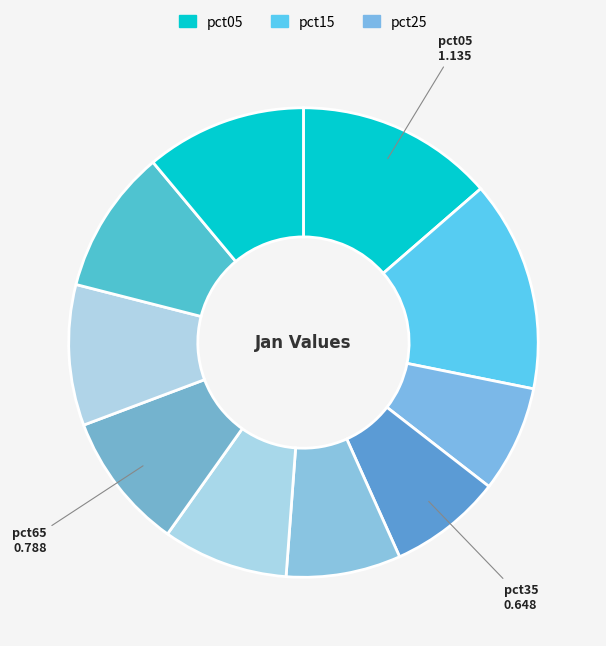

How many segments does this pie chart have?

10